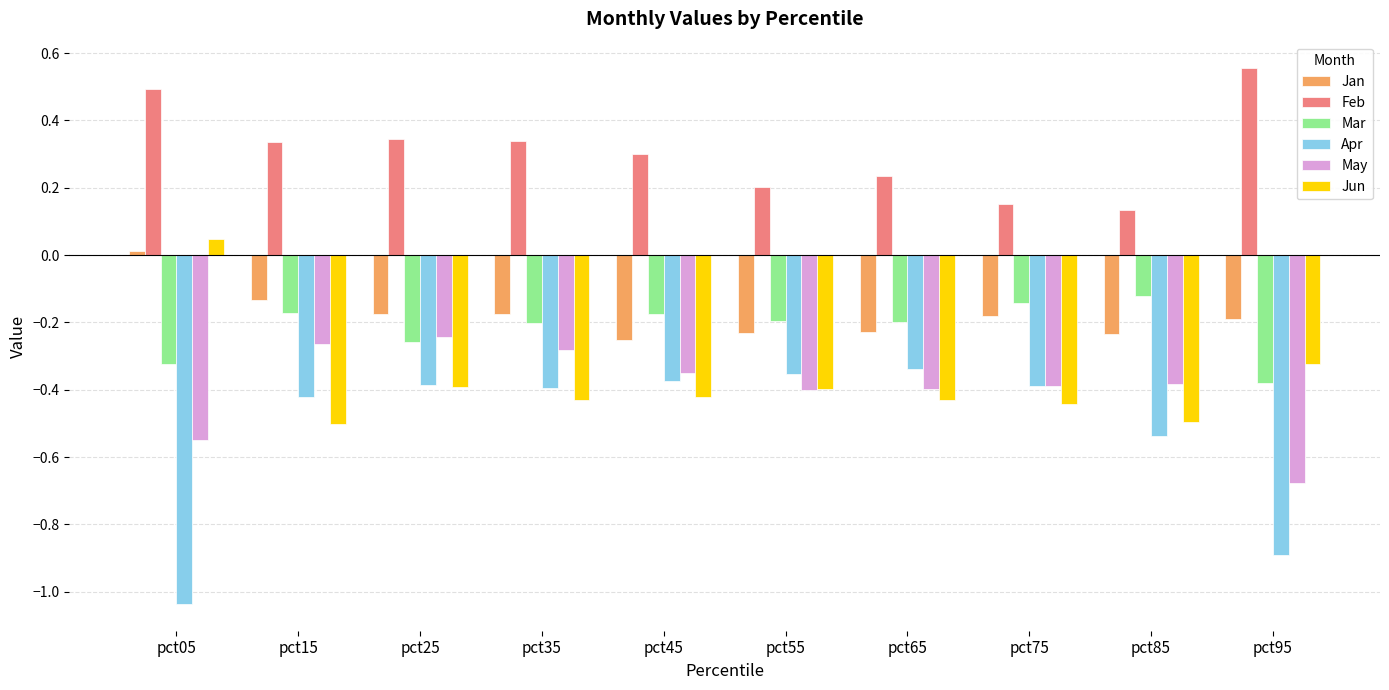

What is the sum of all Jun values?

-3.8